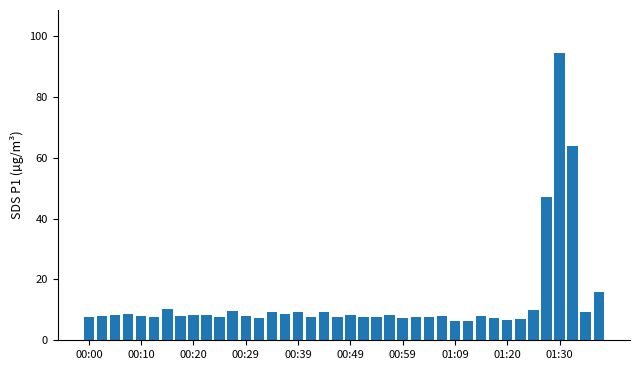

What is the greatest value displayed?

94.4